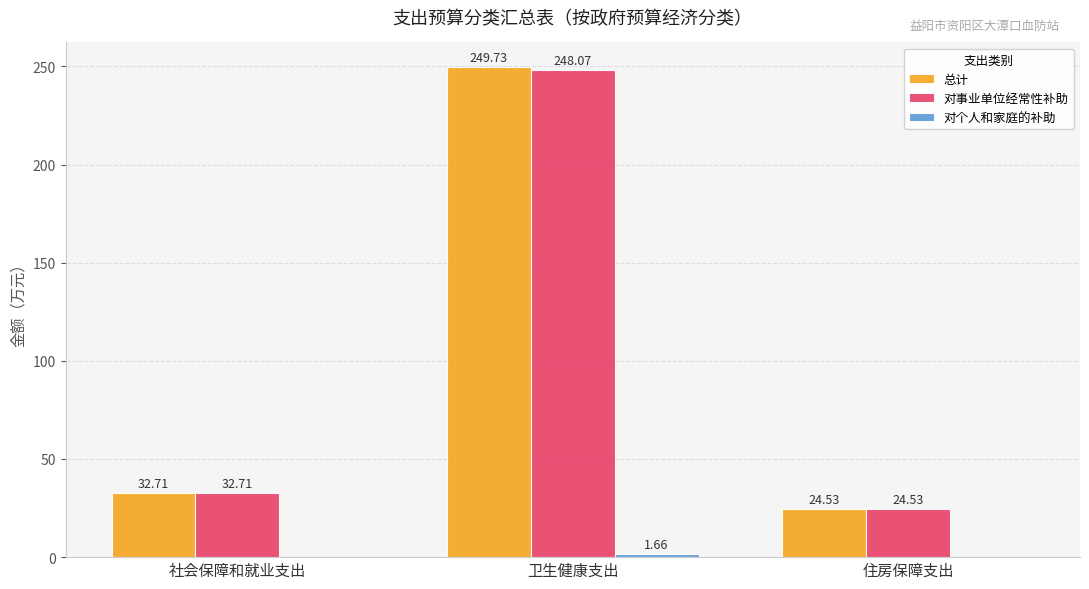

Which series has the largest total across all categories?

总计